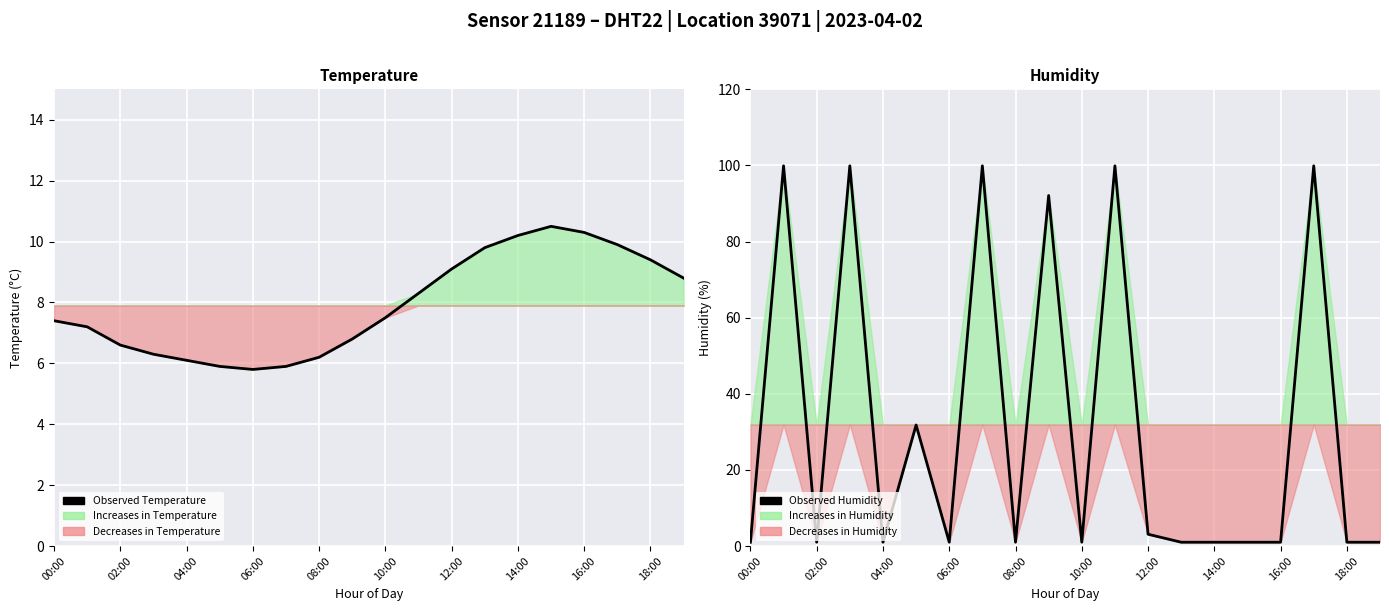

The value of Observed Temperature at 13 is 9.8. True or false?

True